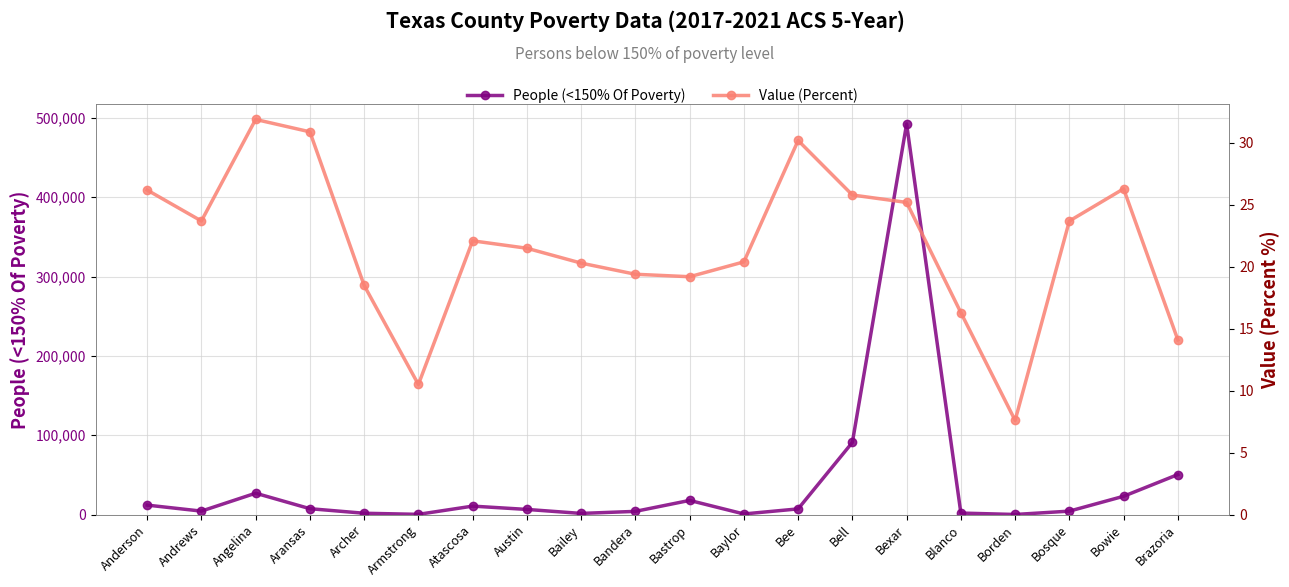

True or false: Value (Percent) and People (<150% Of Poverty) cross at least once.

False